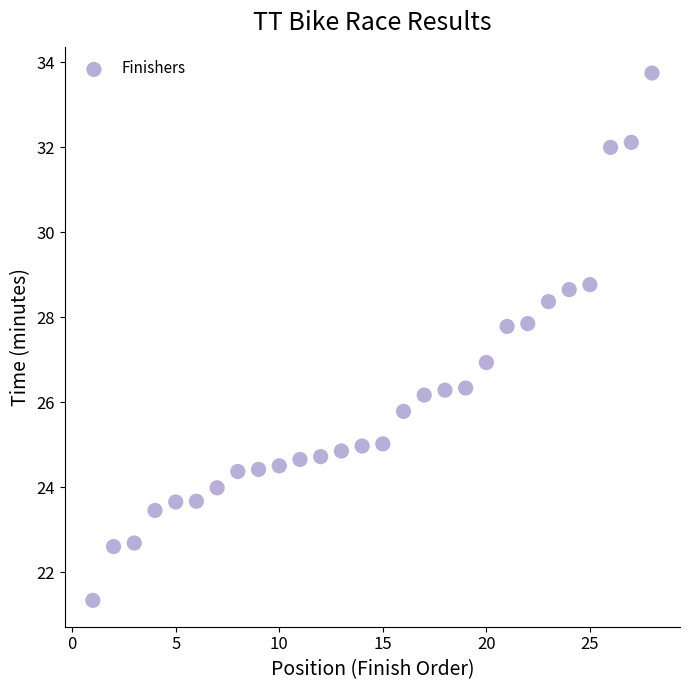

What is the range of Y values (max minus min)?

12.4